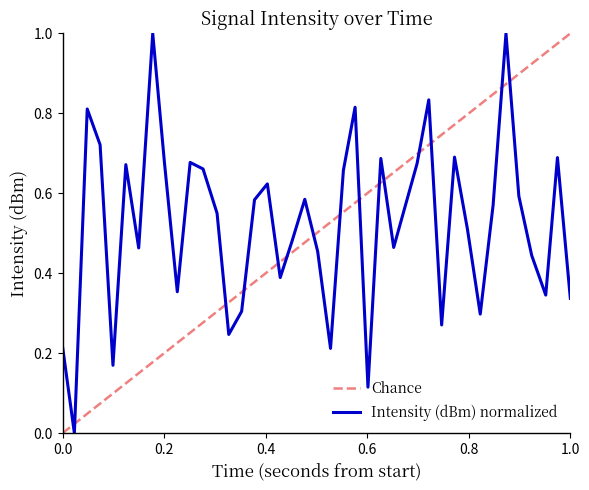

What is the highest value of the Intensity (dBm) normalized series?

1.0